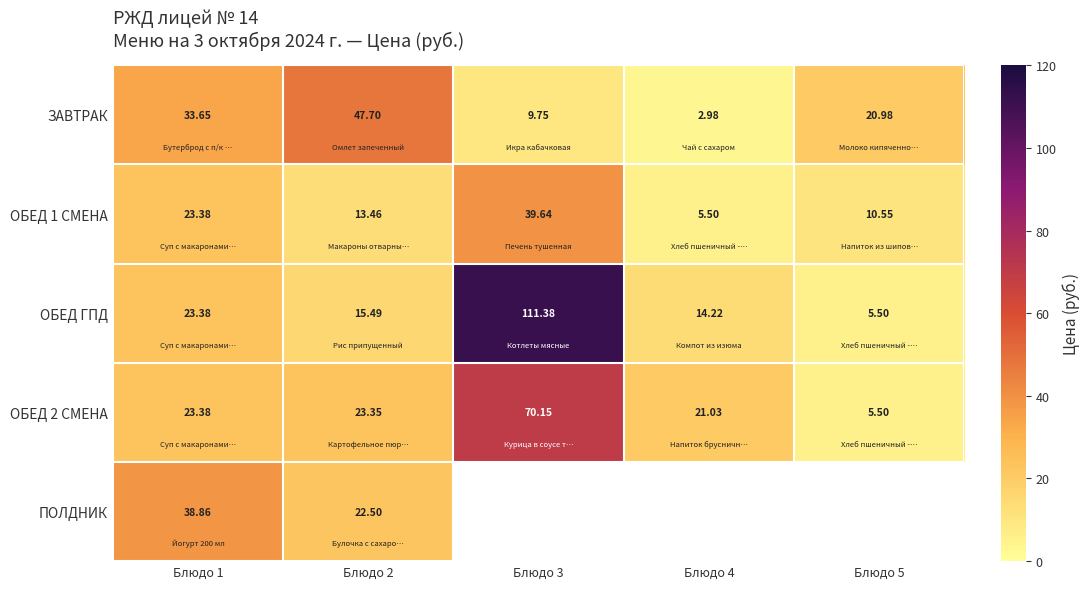

Which series has the largest range (max minus min)?

ОБЕД ГПД